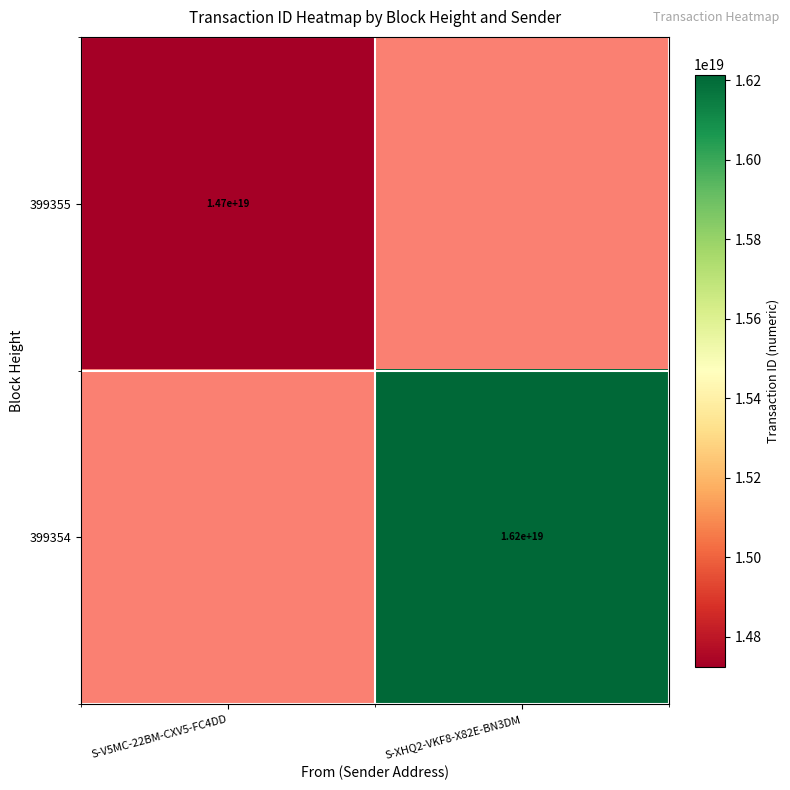

How many series are shown in this chart?

2